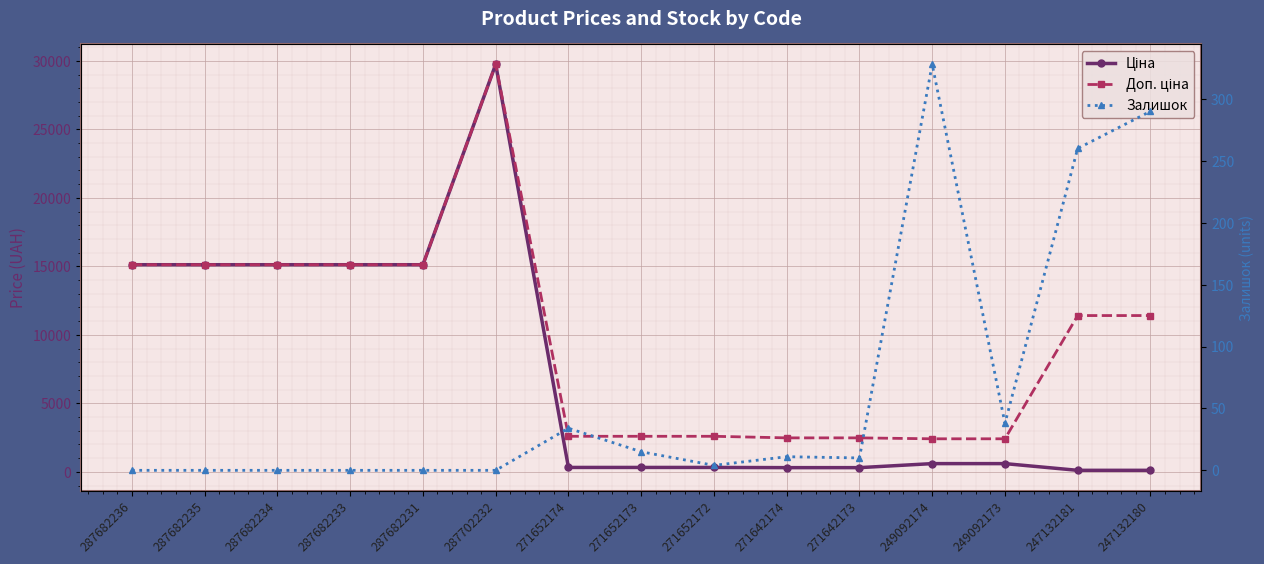

Rank the series by their maximum value, from lowest to highest.

Залишок, Ціна, Доп. ціна